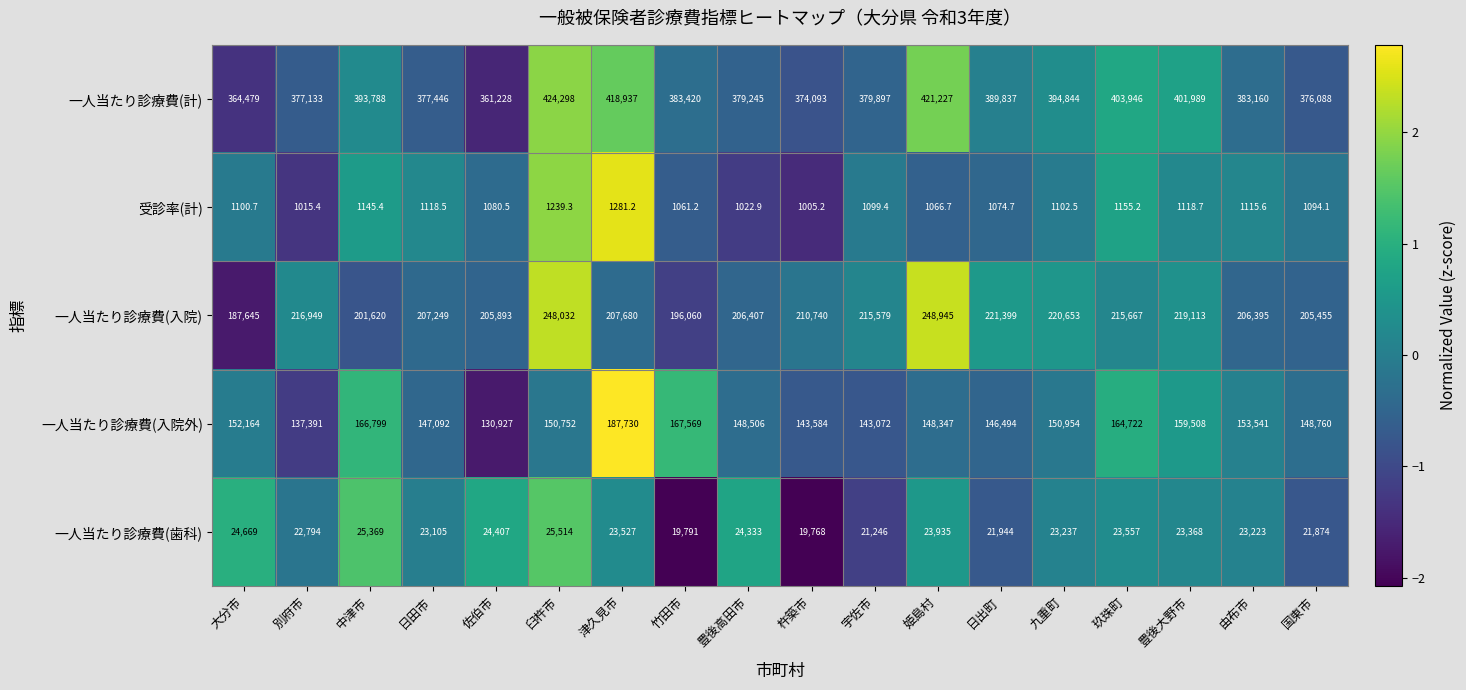

What is the greatest value displayed?

424298.0